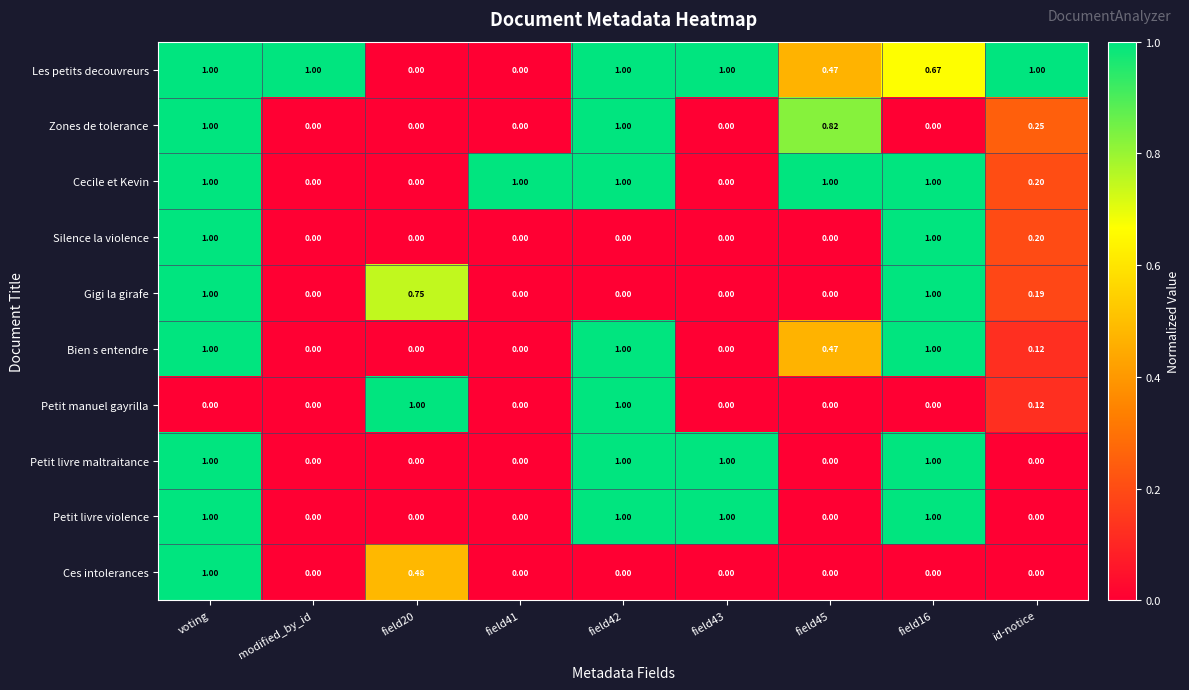

Is the value of Bien s entendre at field41 greater than the value of Ces intolerances at voting?

No